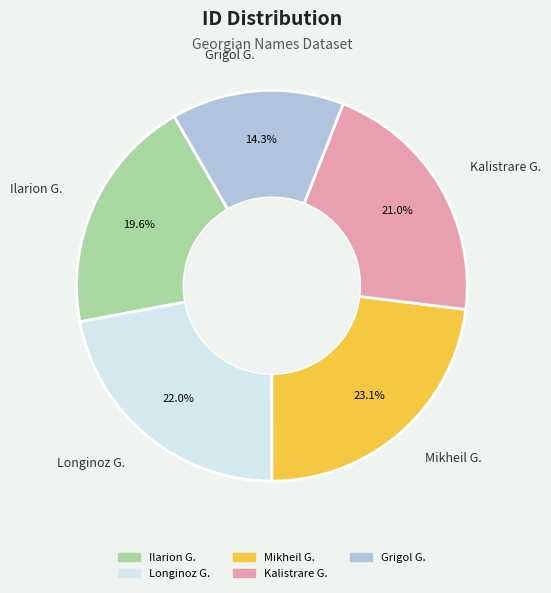

Does any single category account for the majority?

No